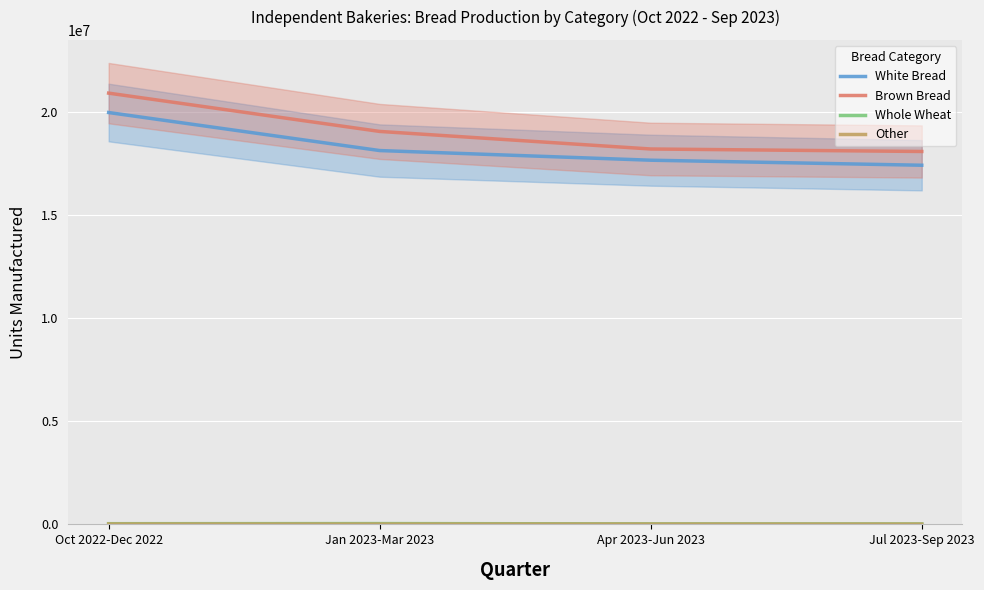

Does the chart display data point markers on the line(s)?

No